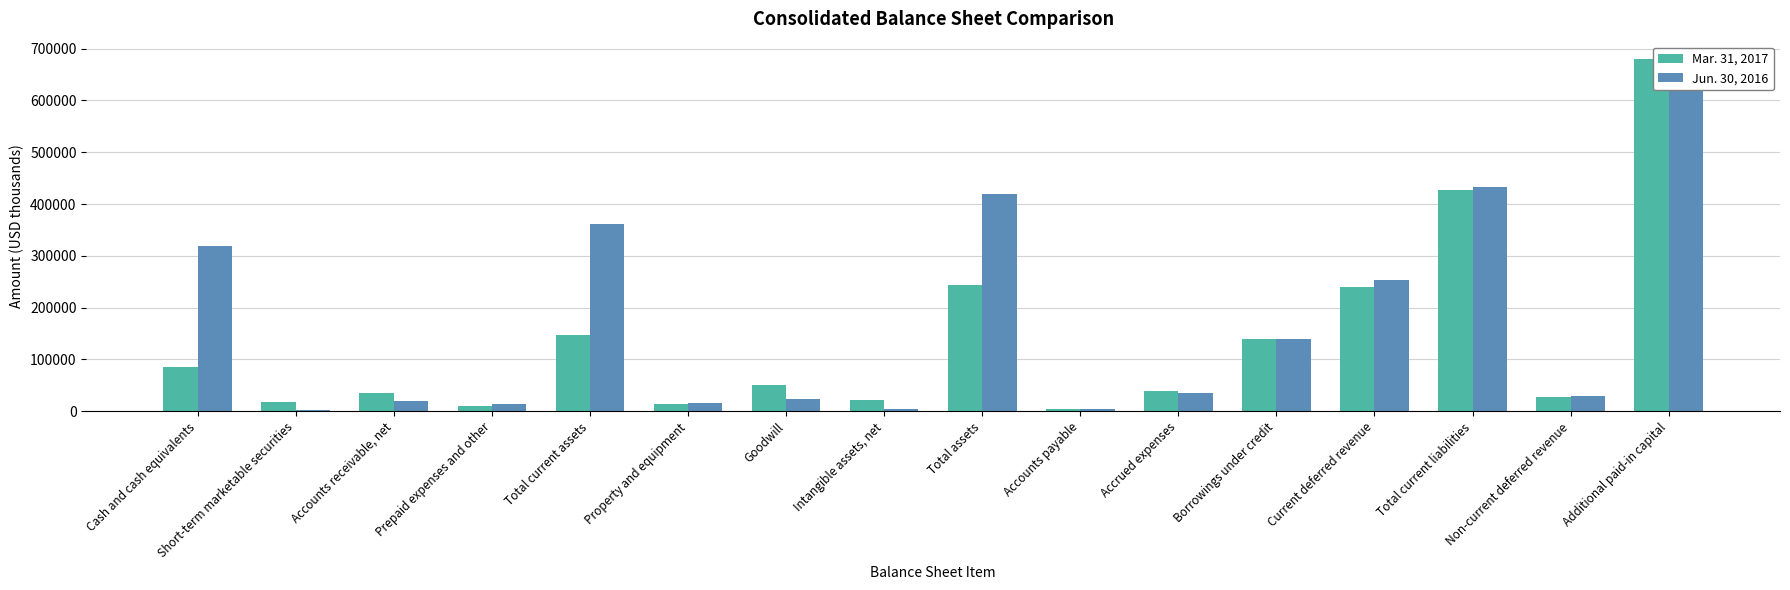

What is the difference between the Jun. 30, 2016 values at Accounts receivable, net and Borrowings under credit?

119524